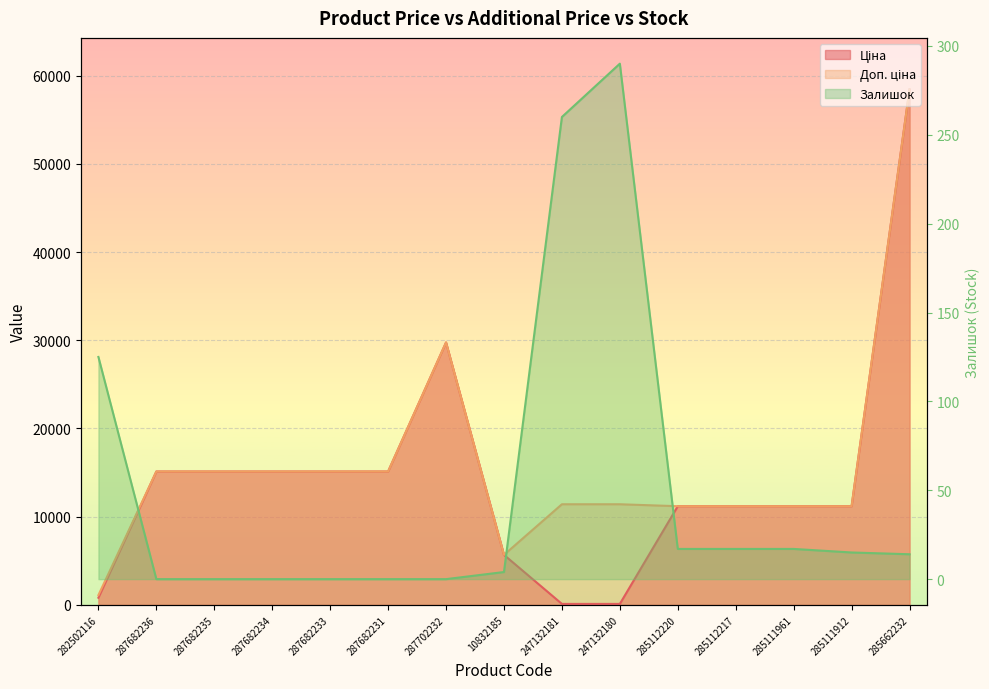

At which category is the sum across all series the highest?

285662232